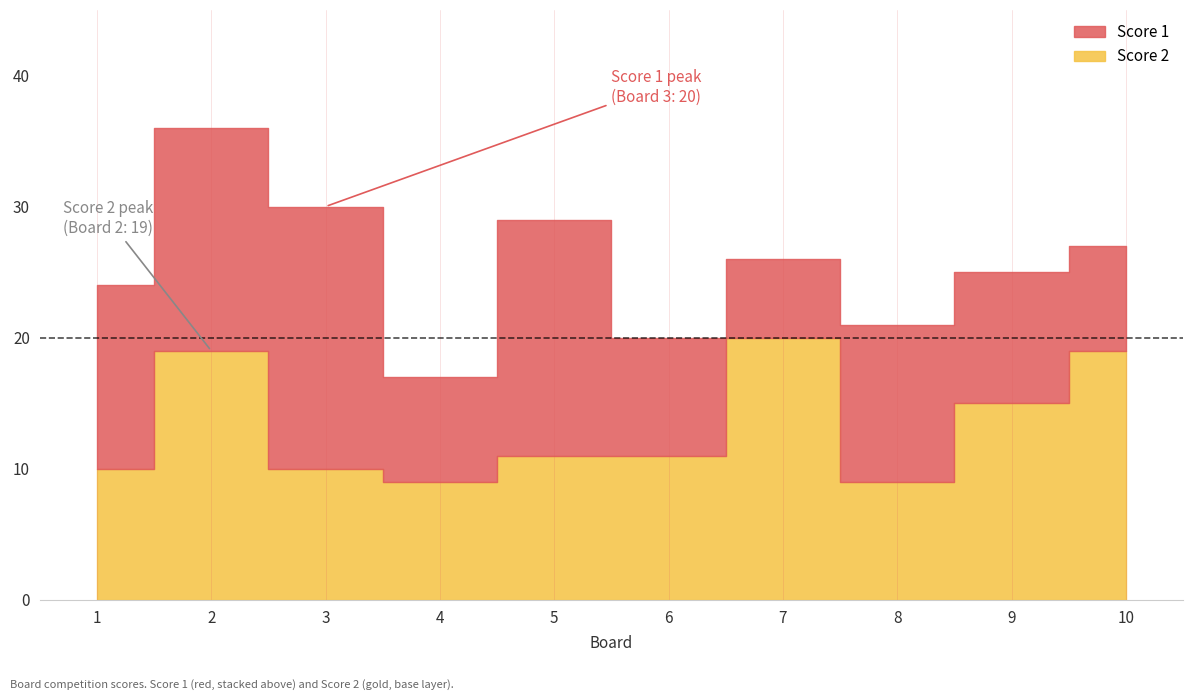

At which category is the sum across all series the highest?

2